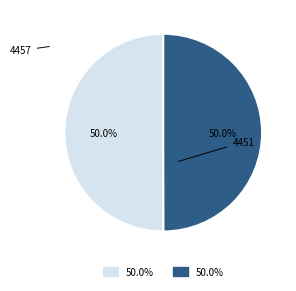

To the nearest percent, what is the average slice percentage?

50%